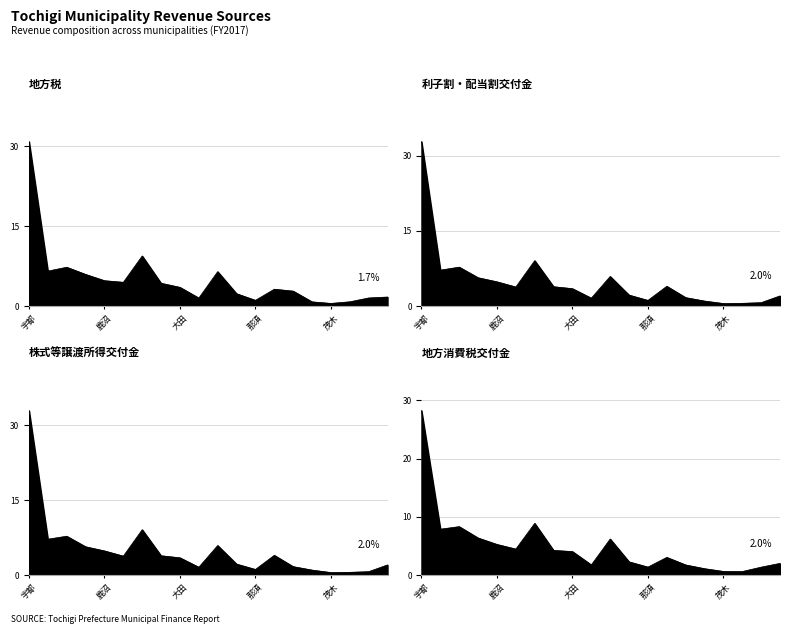

What is the smallest value displayed?

0.5